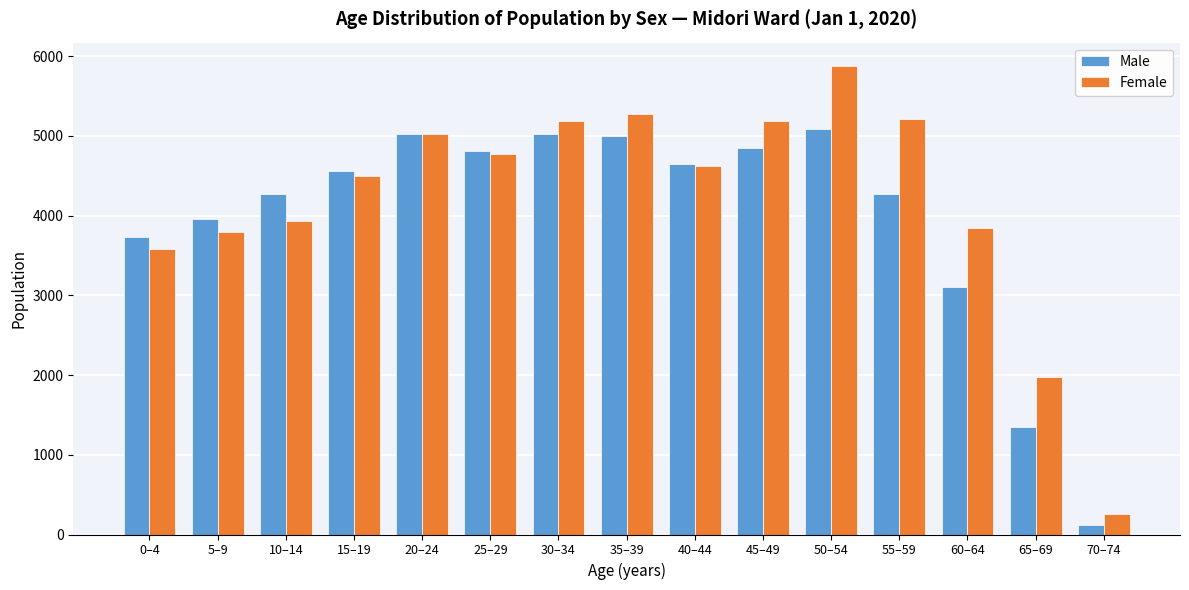

The value of Female at 45–49 is 7938. True or false?

False